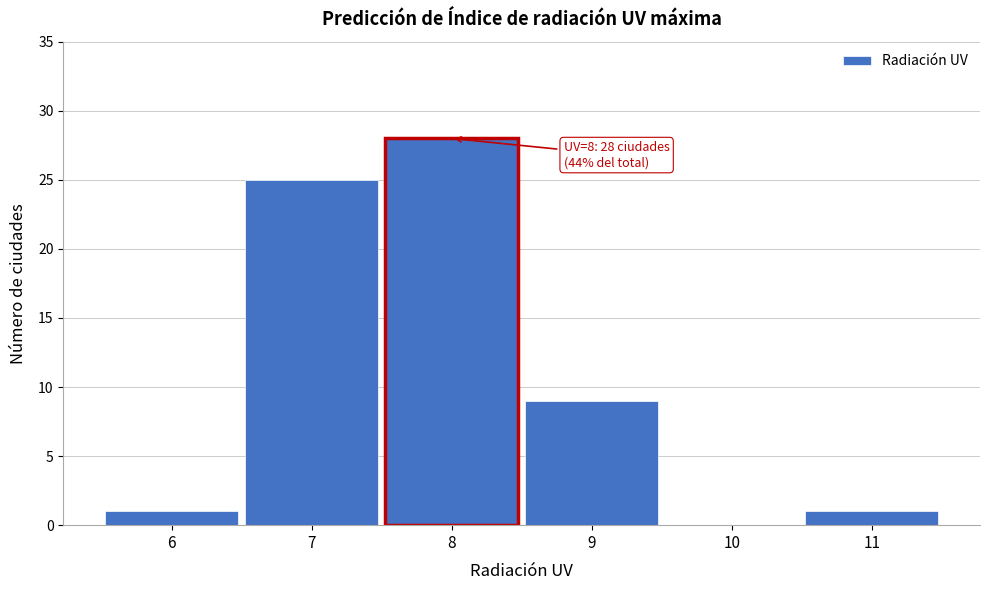

Over which range of the x-axis is the bar tallest?

7.5 to 8.5